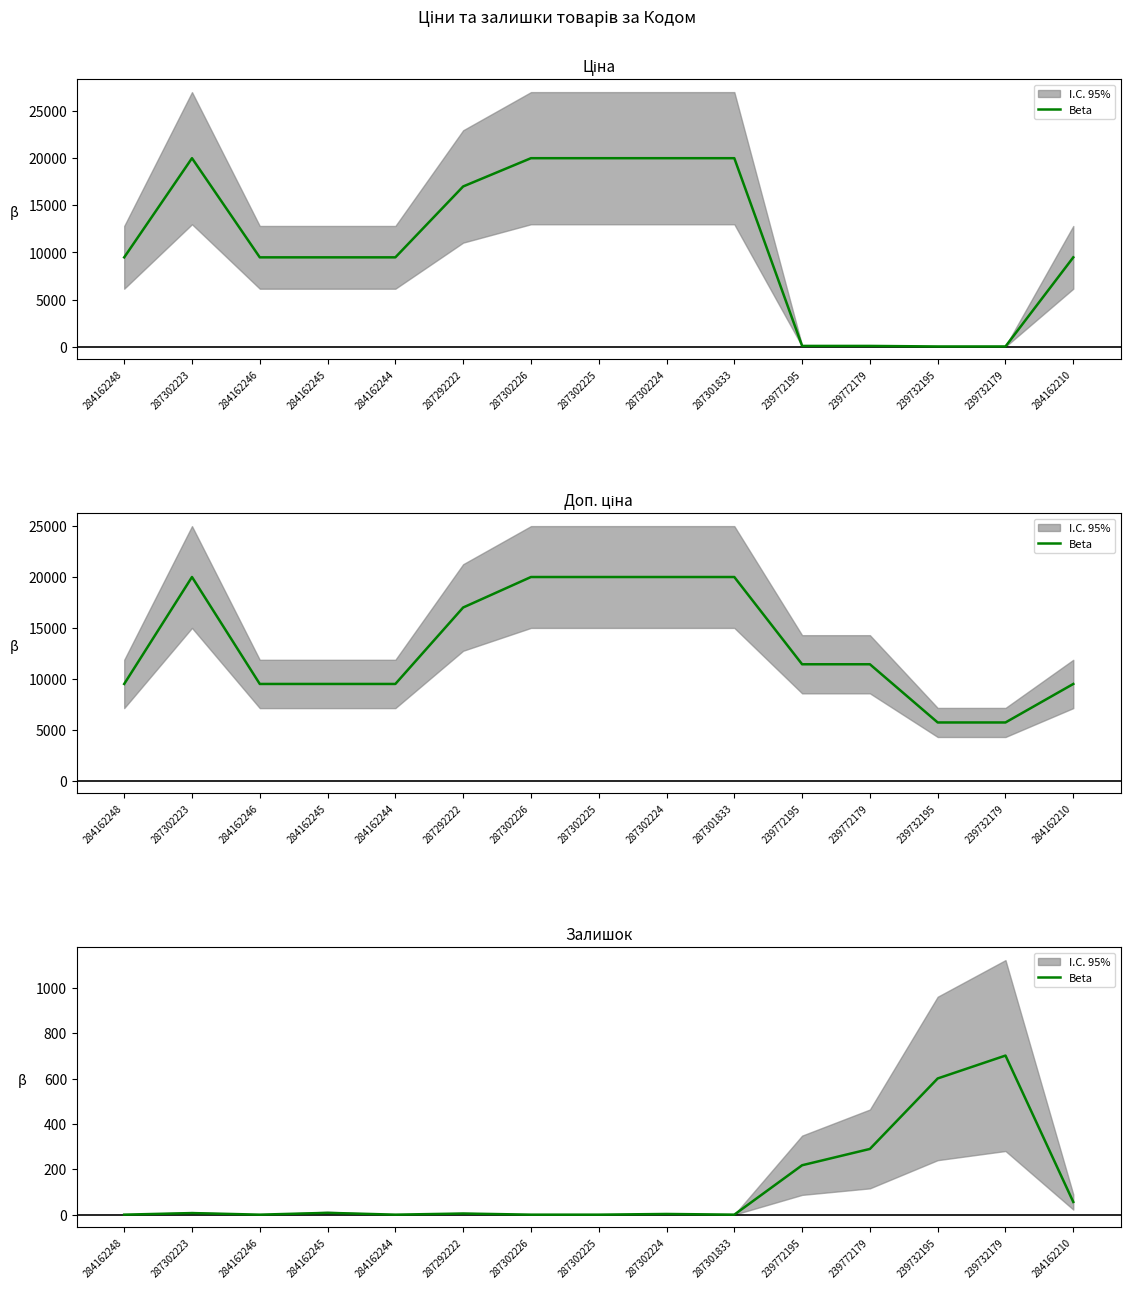

What is the label of the 10th point from the left?

287301833